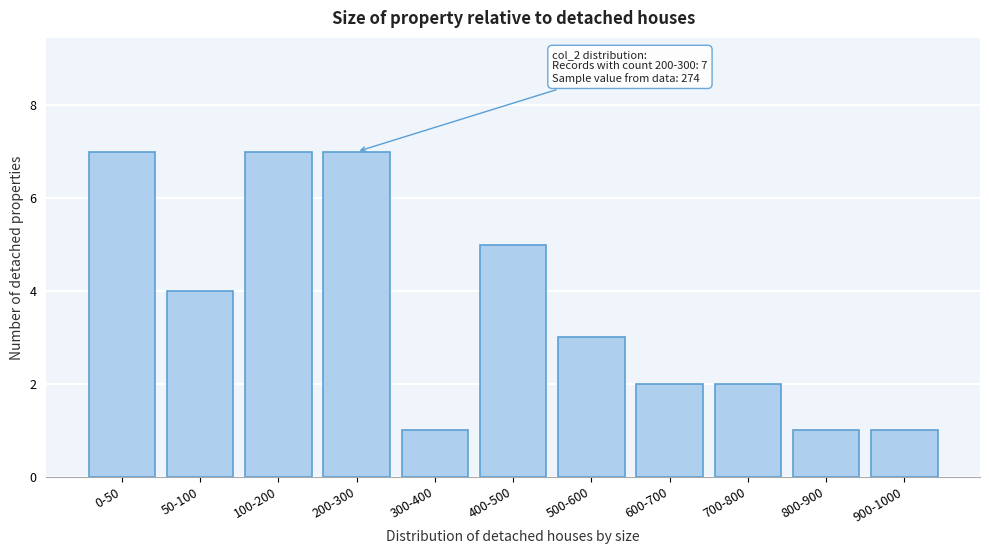

Reading left to right, extract all data points from this chart.

0-50=7	50-100=4	100-200=7	200-300=7	300-400=1	400-500=5	500-600=3	600-700=2	700-800=2	800-900=1	900-1000=1